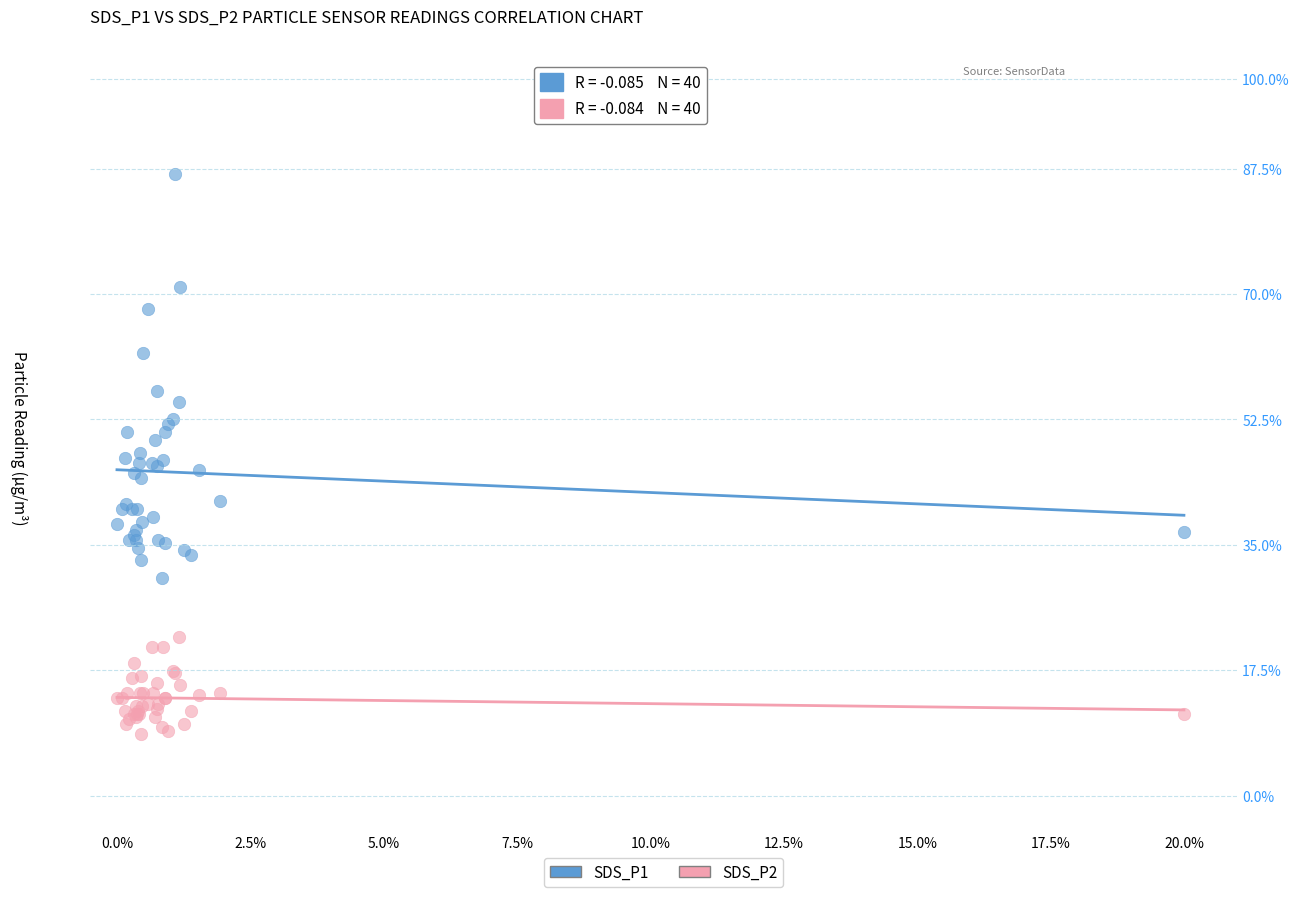

Which series reaches the maximum Y coordinate?

SDS_P1